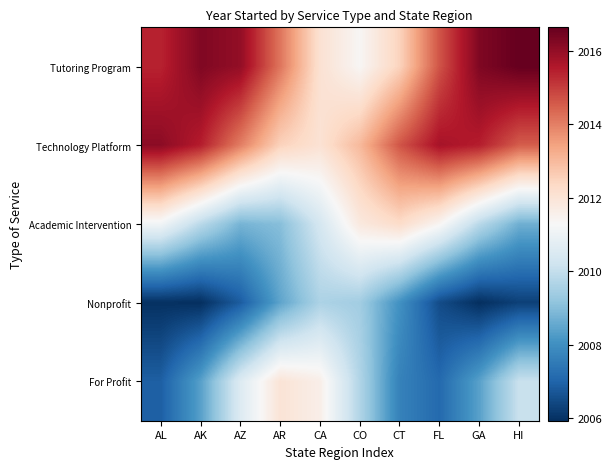

What is the spread (max minus min) of values at CA?

2.5